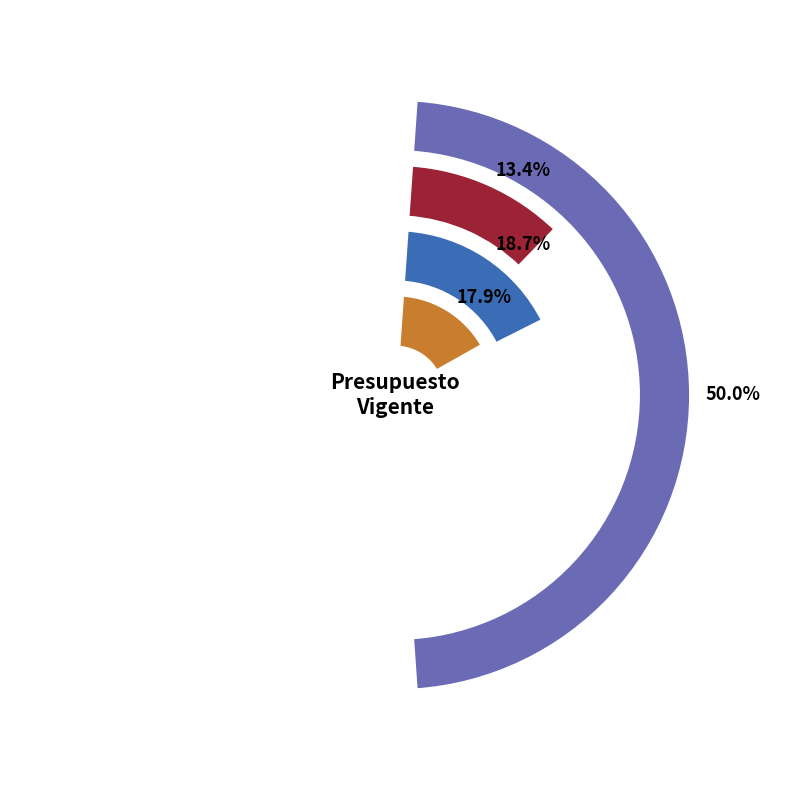

To the nearest percent, what is the combined percentage of PRÉSTAMOS and TRANSFERENCIAS DE CAPITAL?

37%